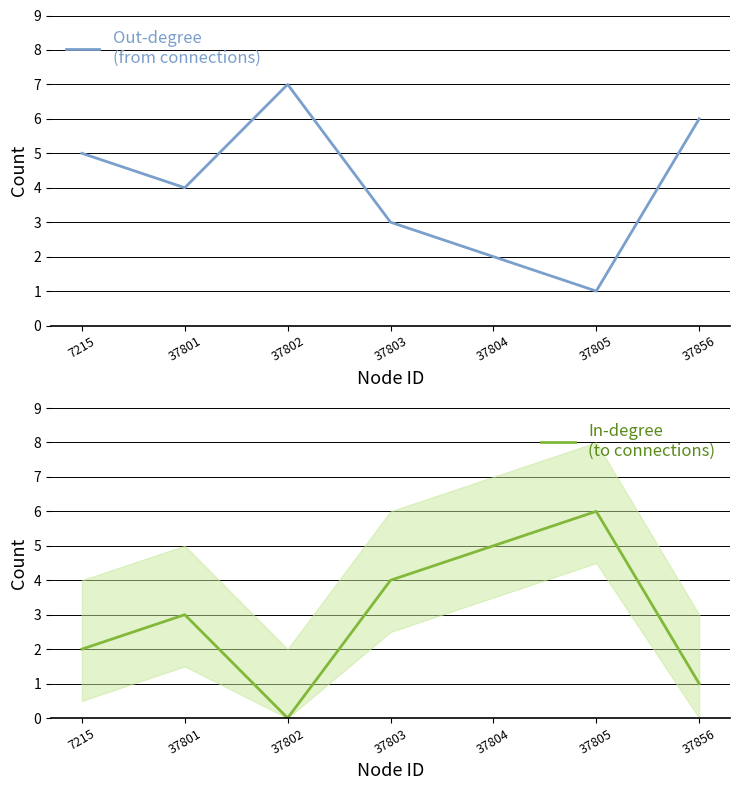

How many interior local valleys does the Out-degree
(from connections) series have?

2